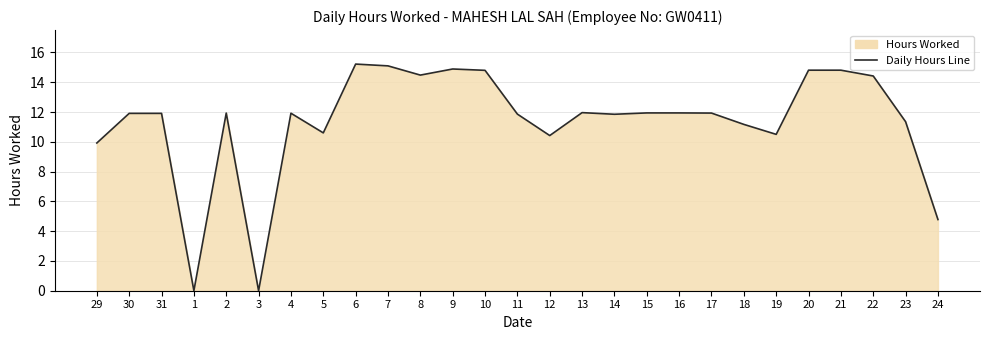

List the labels in order of value, smallest first.

1, 3, 24, 29, 12, 19, 5, 18, 23, 14, 11, 30, 31, 4, 2, 17, 15, 16, 13, 22, 8, 10, 20, 21, 9, 7, 6